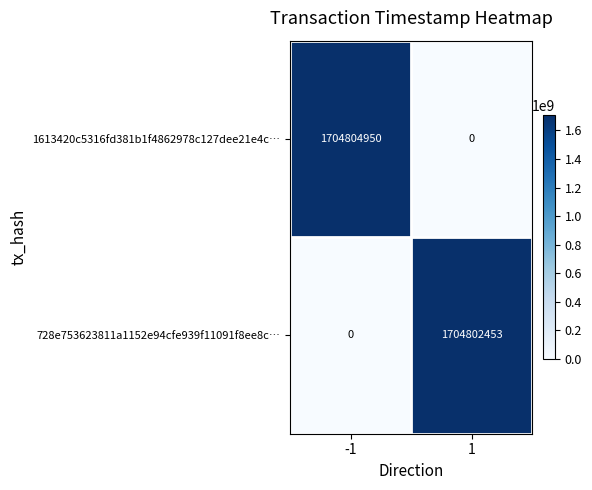

Reading left to right, list all the values displayed in this chart.

1613420c5316fd381b1f4862978c127dee21e4c…: 1704804950	0
728e753623811a1152e94cfe939f11091f8ee8c…: 0	1704802453